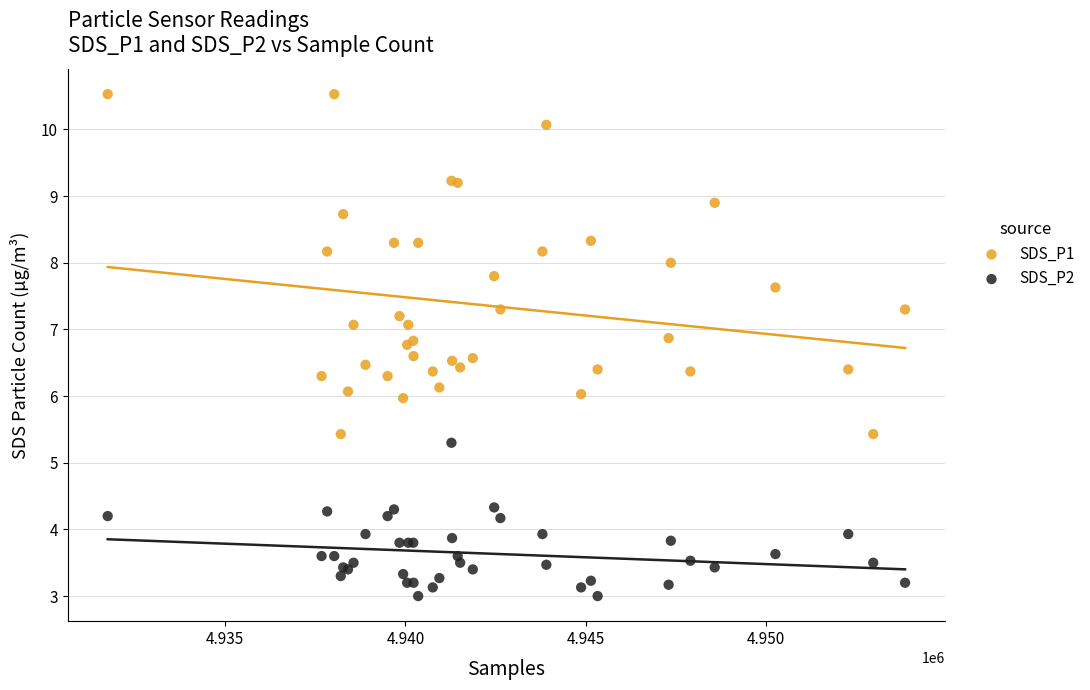

What are all the series names shown in the legend?

SDS_P1, SDS_P2